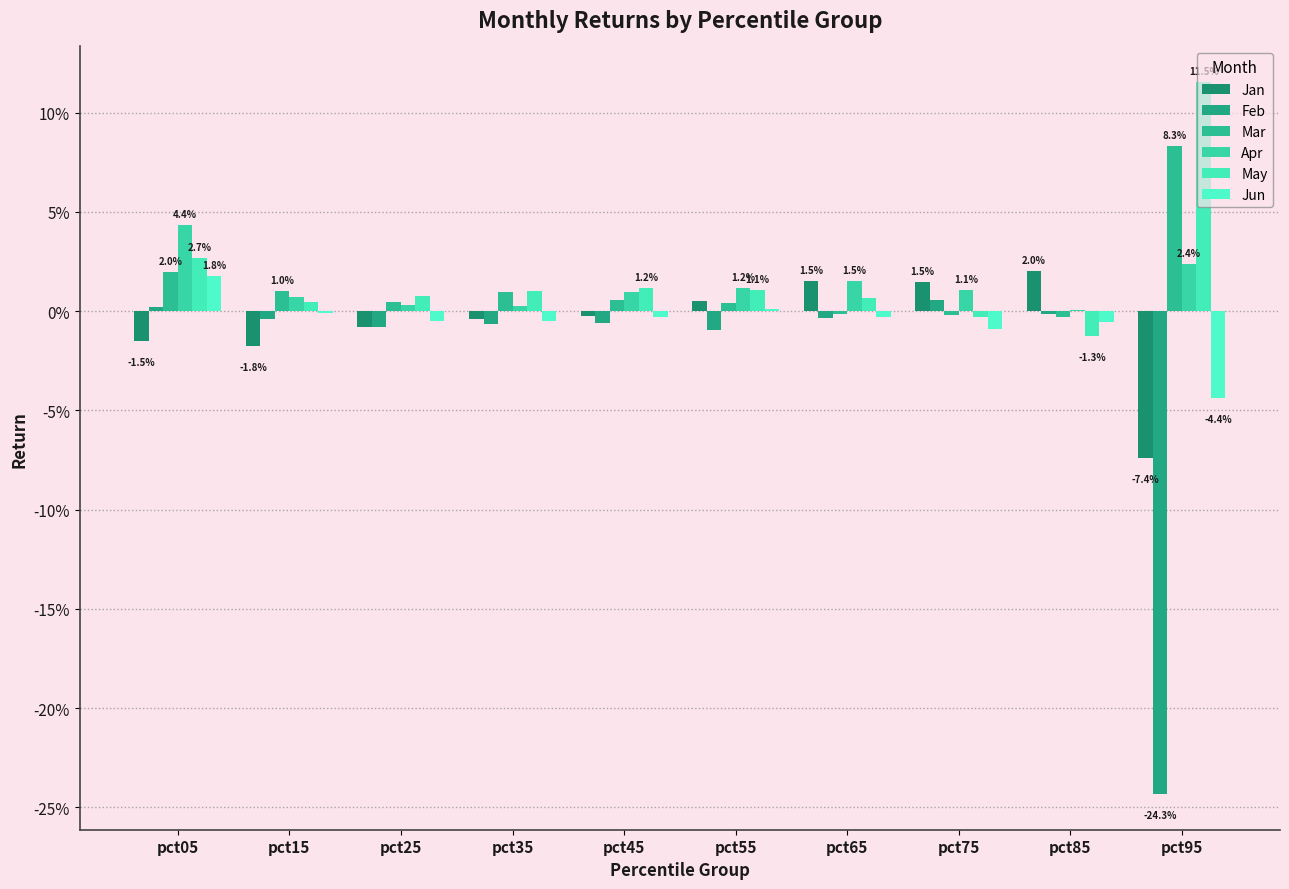

Does the chart contain stacked bars?

No